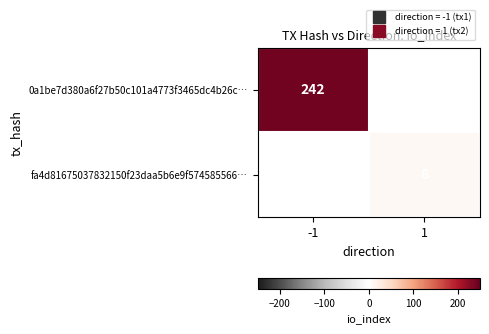

How many positive values does the 0a1be7d380a6f27b50c101a4773f3465dc4b26c… series have?

1